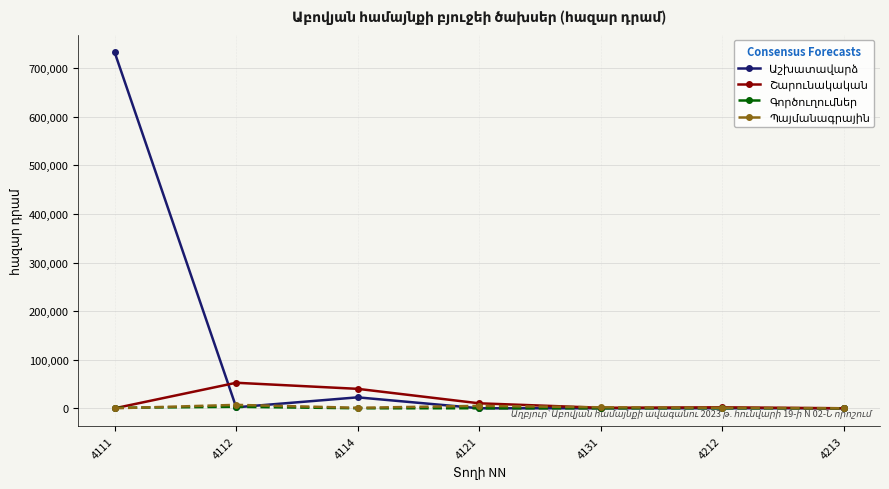

What is the greatest value displayed?

732300